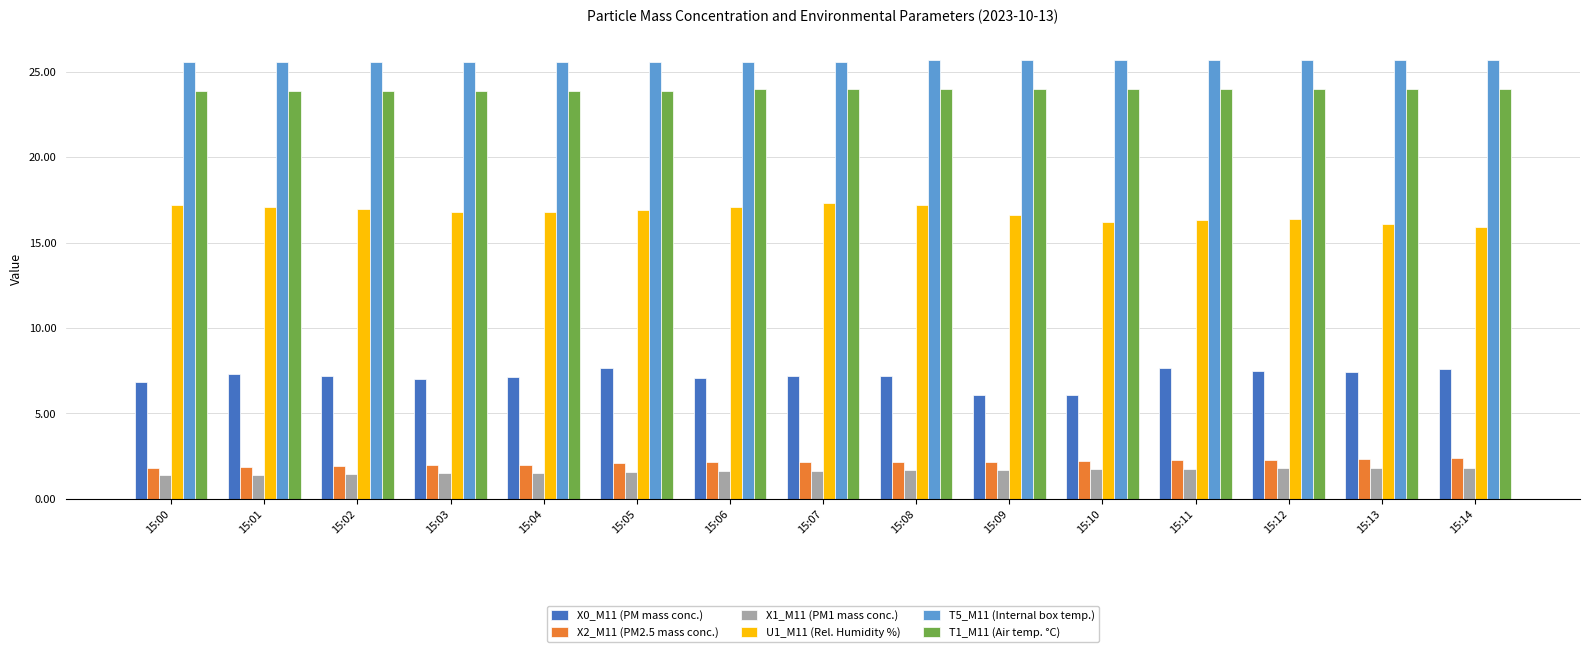

What is the spread (max minus min) of values at 15:08?

24.0